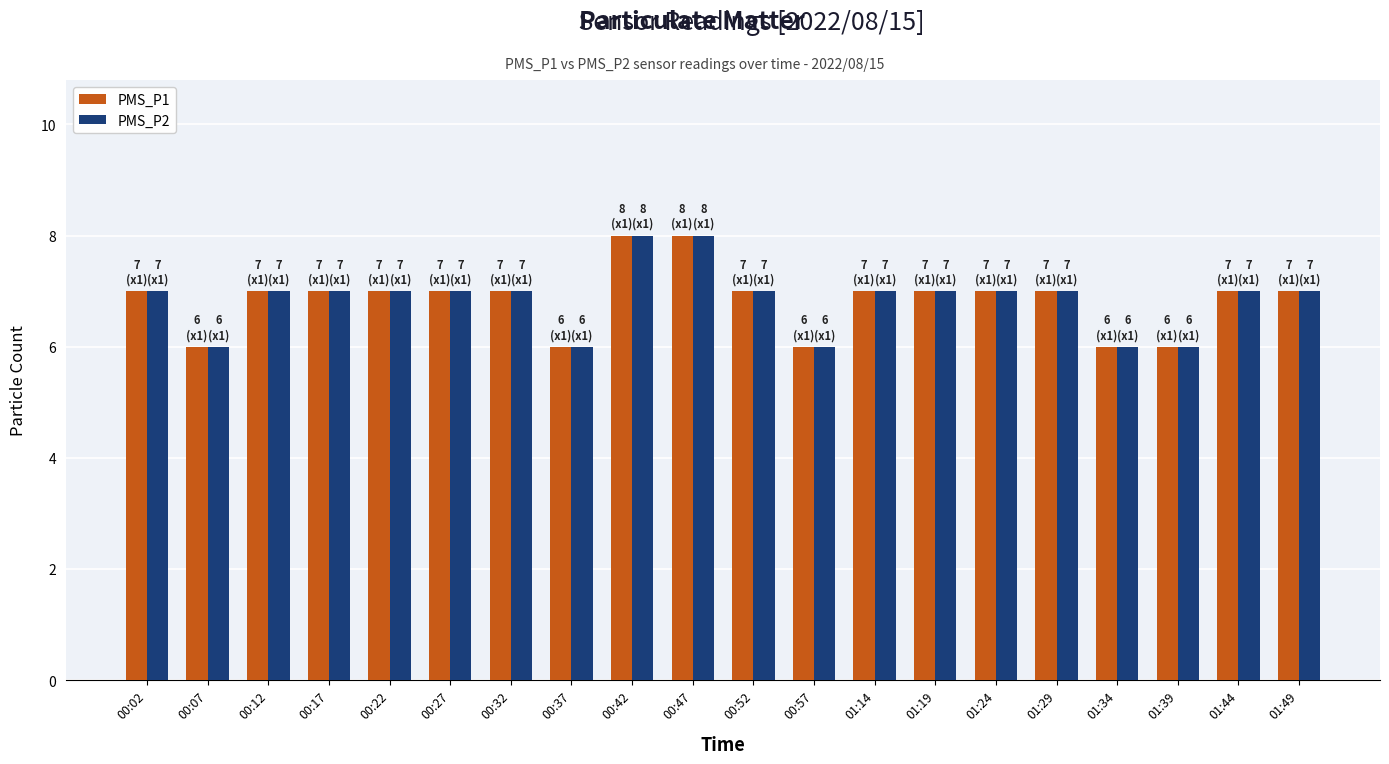

What is the maximum value shown in the chart?

8